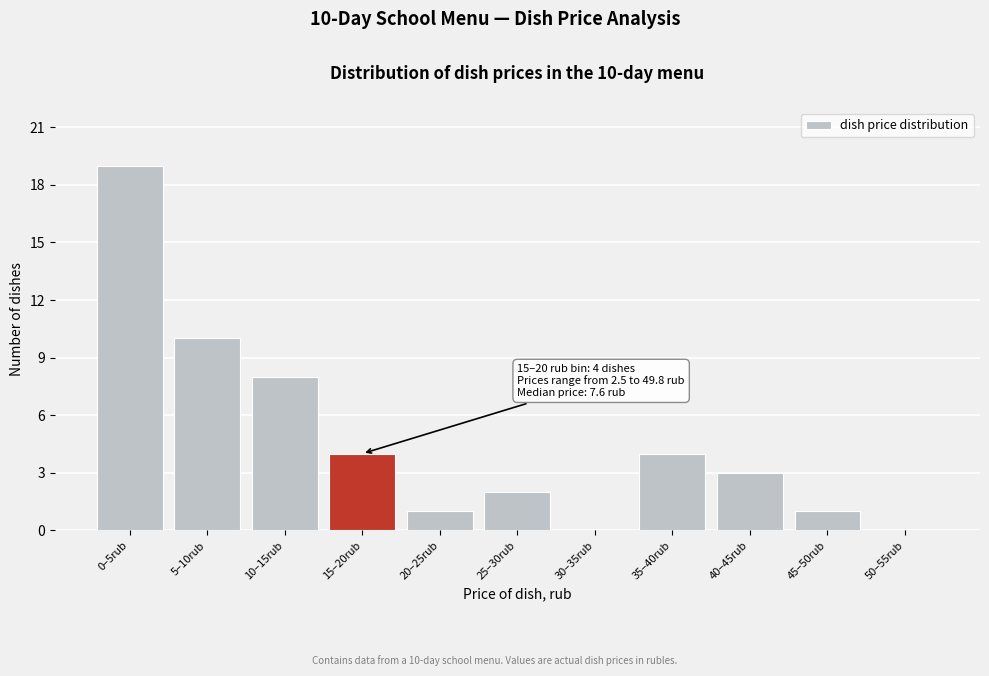

Reading right to left, list all the values displayed in this chart.

50–55rub=0	45–50rub=1	40–45rub=3	35–40rub=4	30–35rub=0	25–30rub=2	20–25rub=1	15–20rub=4	10–15rub=8	5–10rub=10	0–5rub=19